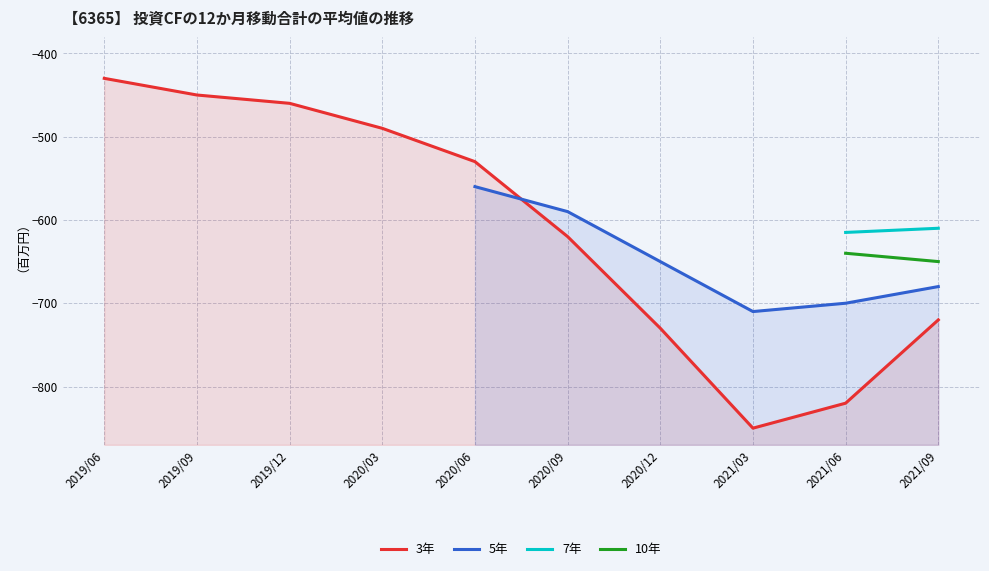

True or false: 7年 and 10年 cross at least once.

False